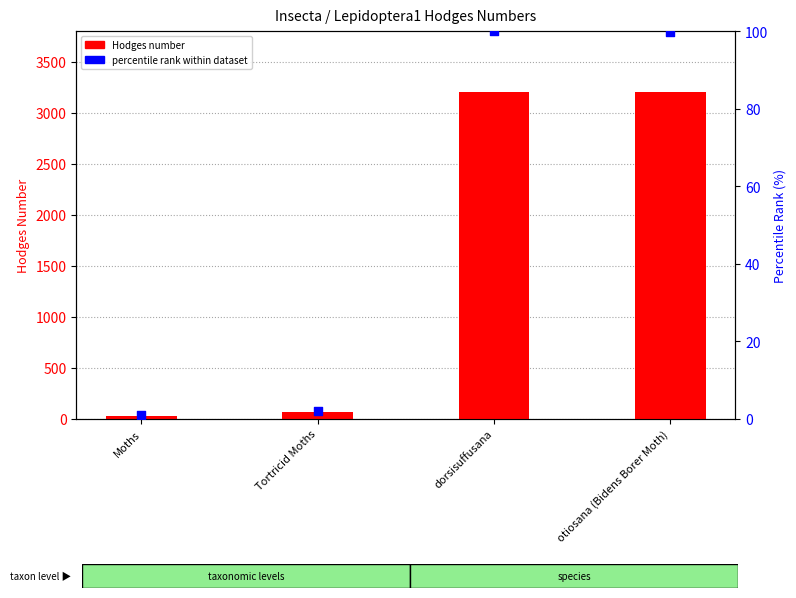

At which category is the sum across all series the highest?

dorsisuffusana